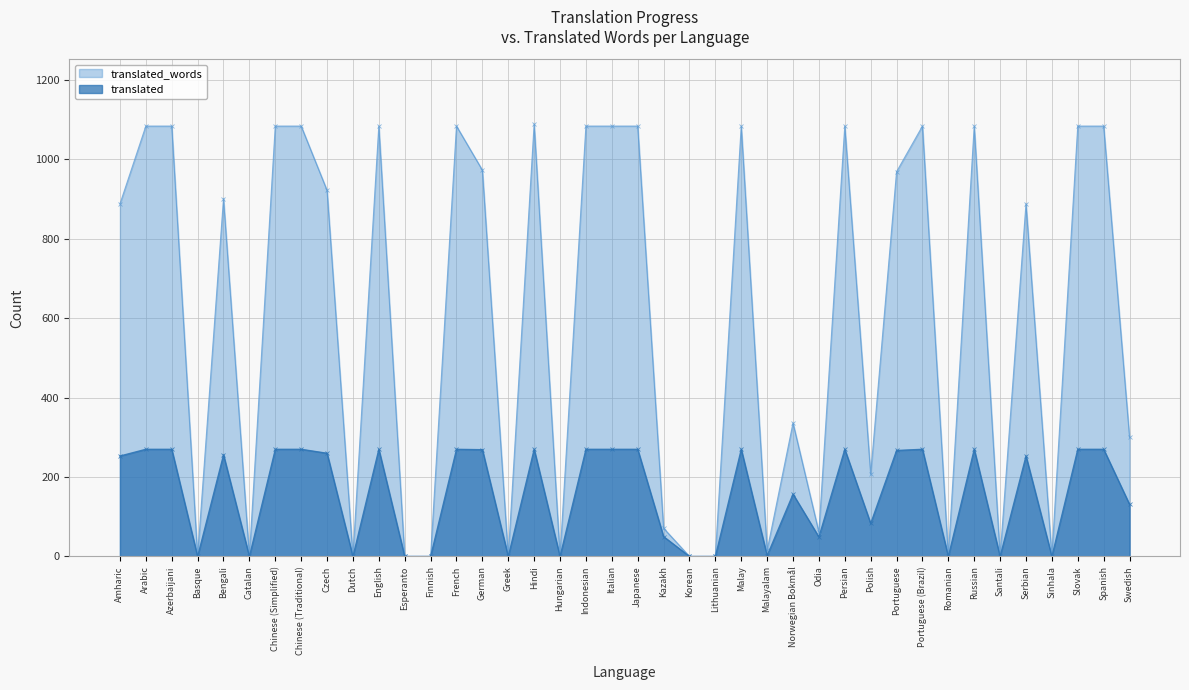

Which label corresponds to the largest value in the chart?

Hindi